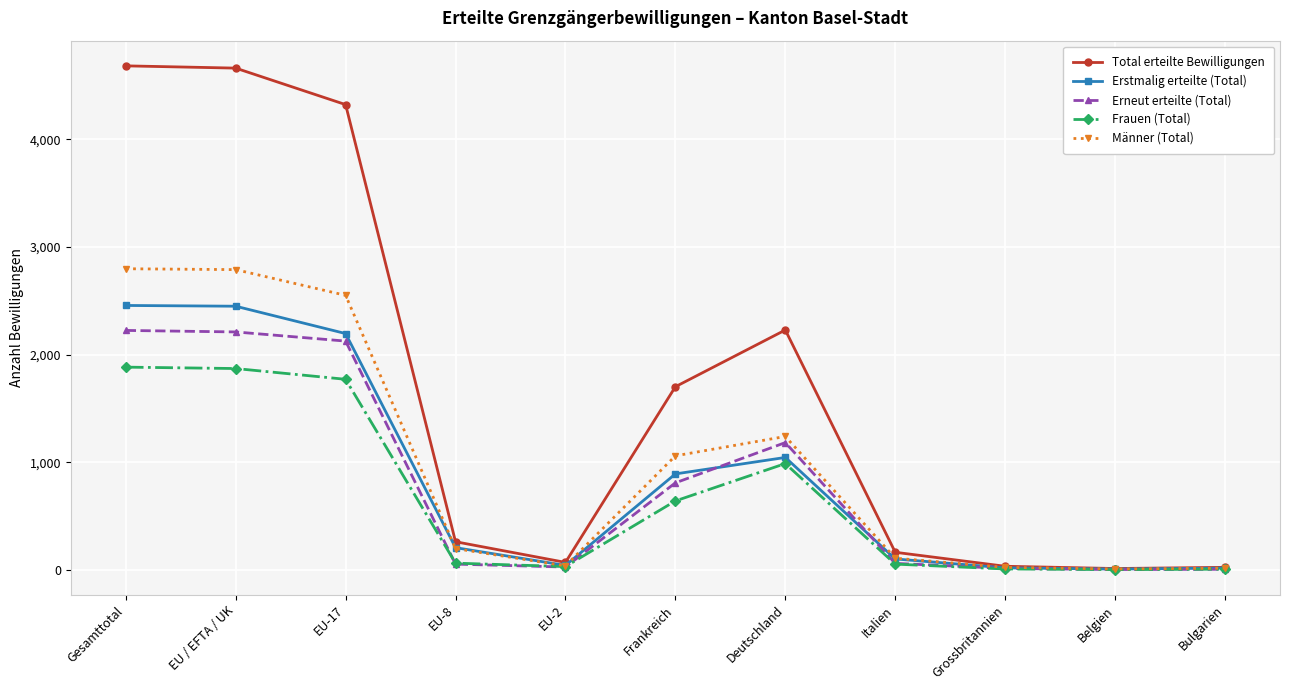

What is the label of the 7th point from the right?

EU-2